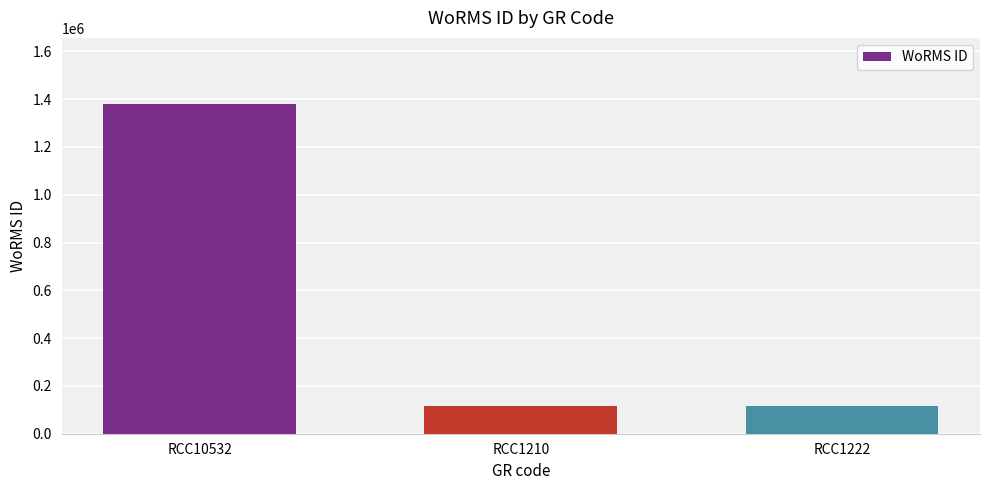

At which category does the chart reach its peak across all series?

RCC10532